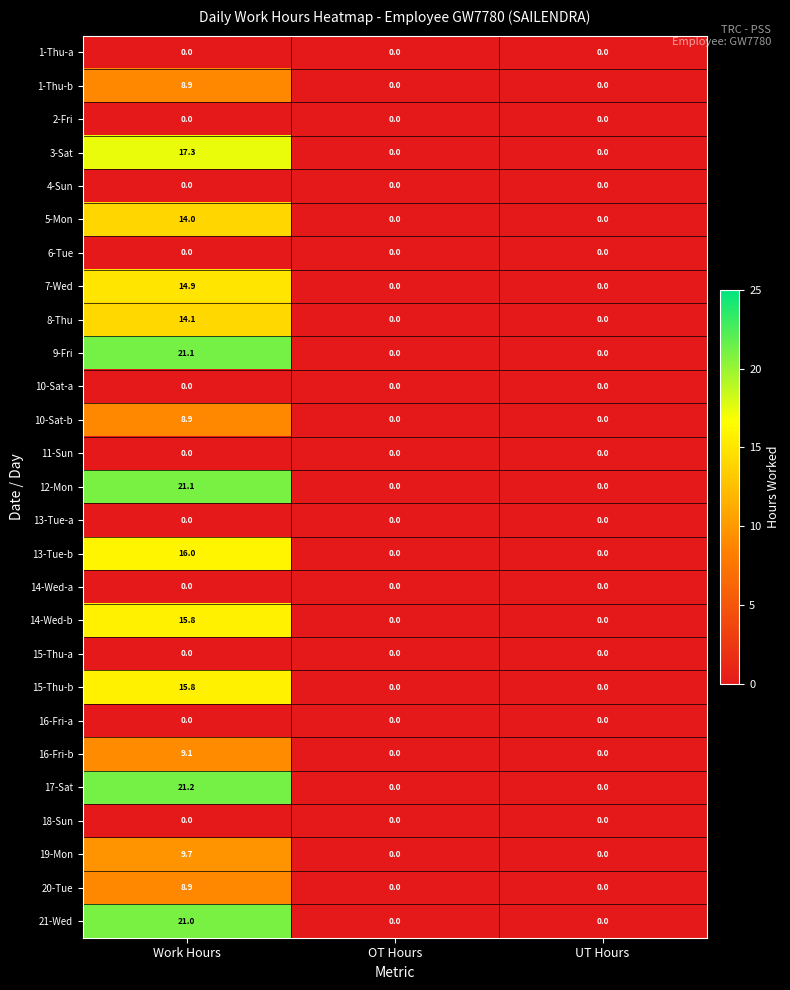

Which category has the highest value across all series?

Work Hours